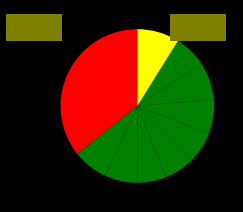

To the nearest percent, what is the difference between the largest and smallest slice percentages?

30%